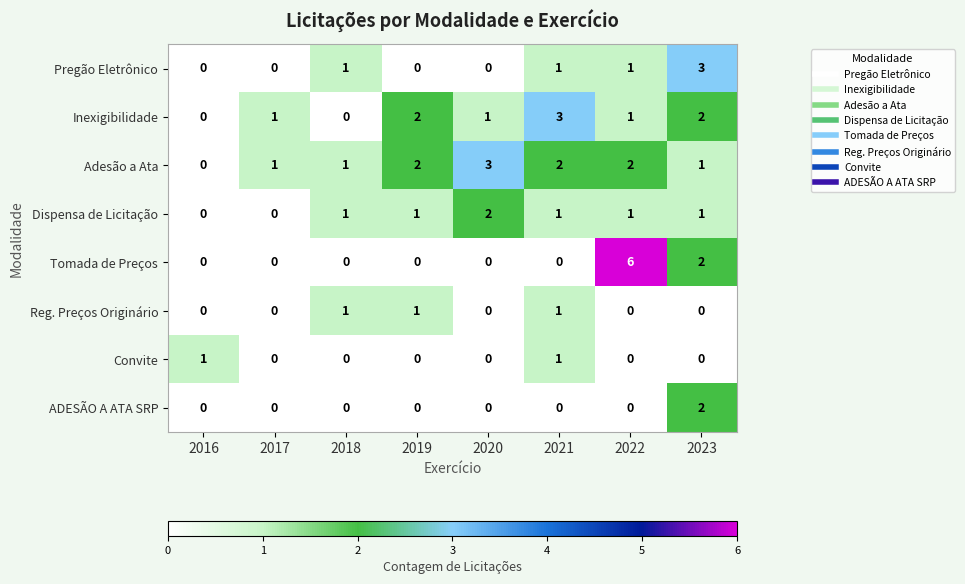

Which series has the largest total across all categories?

Adesão a Ata